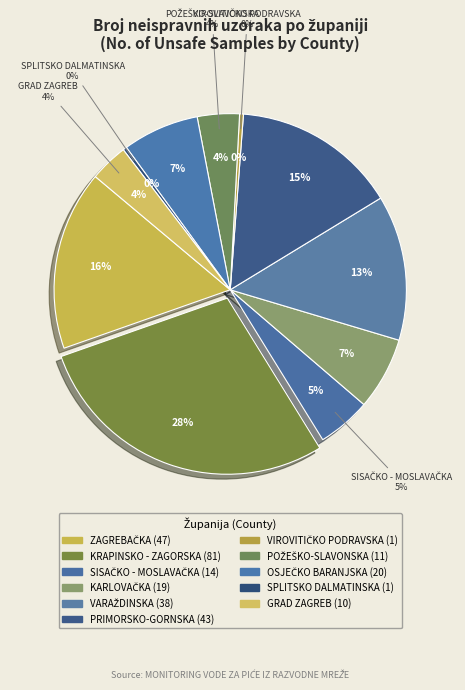

To the nearest percent, what is the difference between the largest and smallest slice percentages?

28%